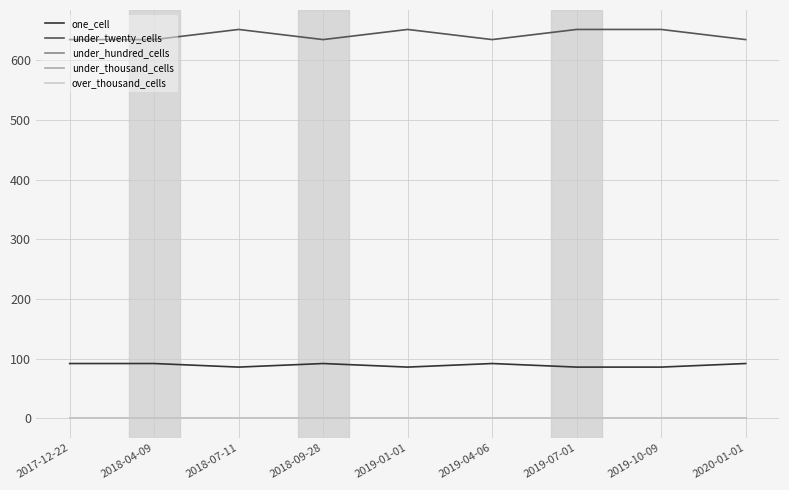

Does the chart display data point markers on the line(s)?

No